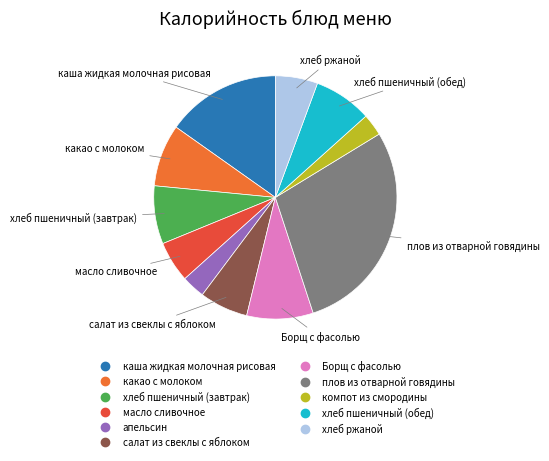

Does any single category account for the majority?

No